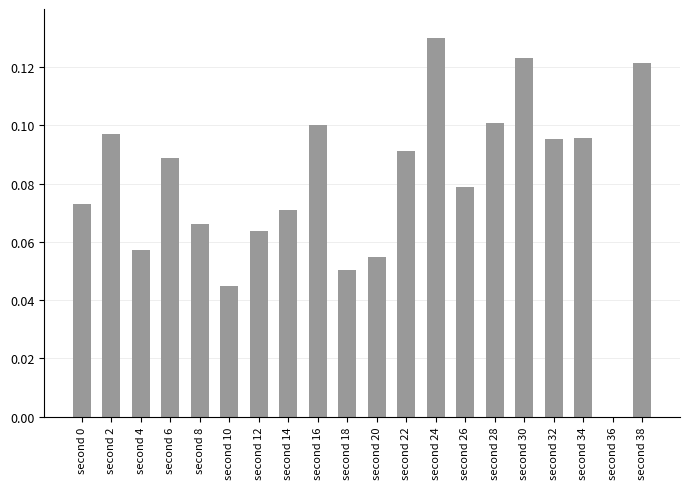

Which has a higher value, second 38 or second 12?

second 38